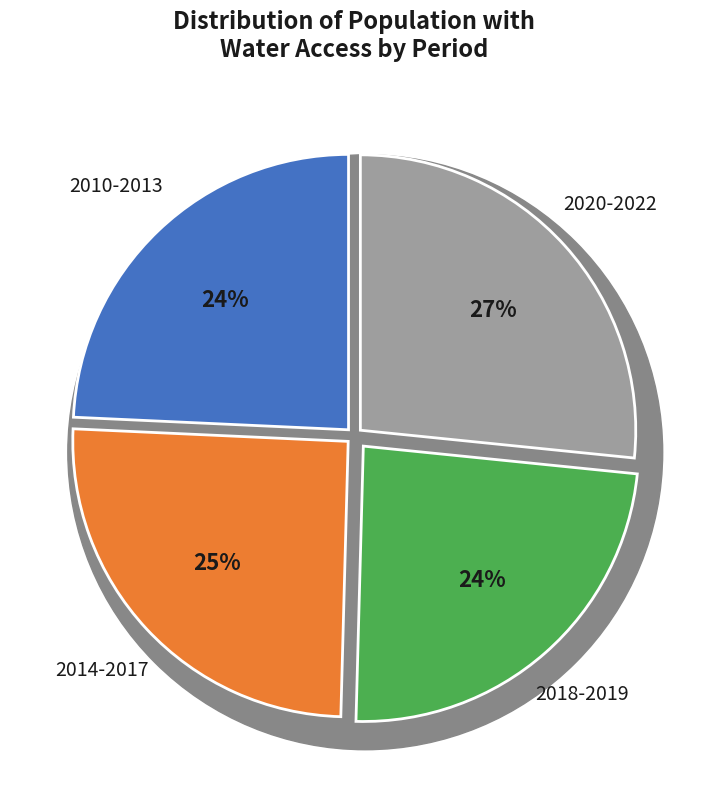

Combined, do 2019 and 2017 account for over 50%?

No